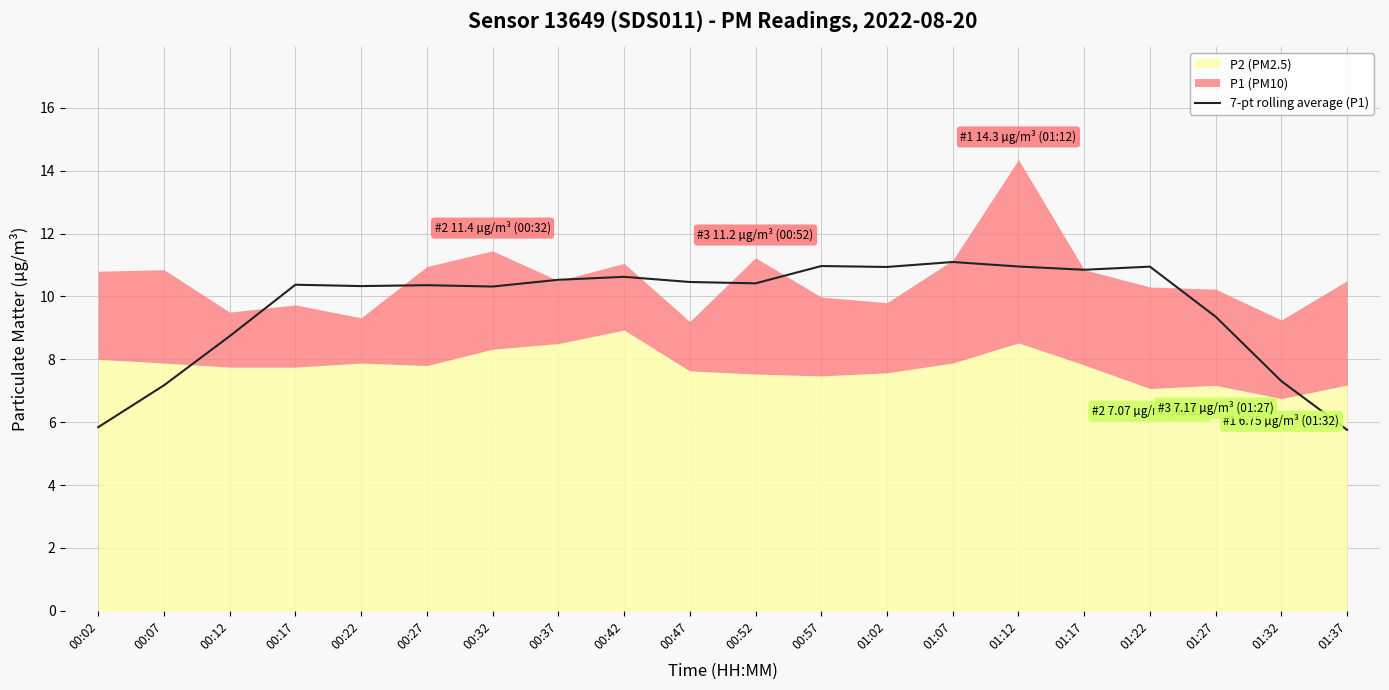

What is the label of the 20th point from the left?

01:37